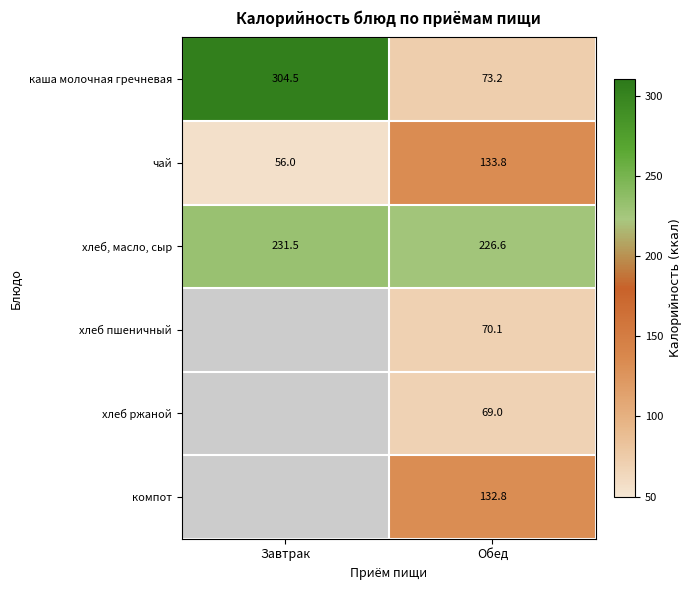

Is the value of чай at Обед greater than the value of хлеб ржаной at Обед?

Yes